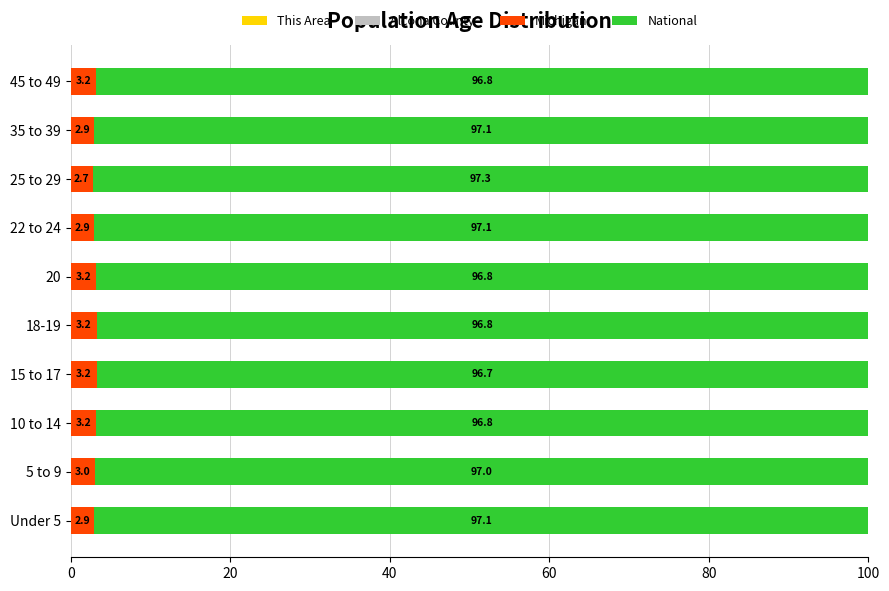

What is the total value across all series at 45 to 49?

100.0